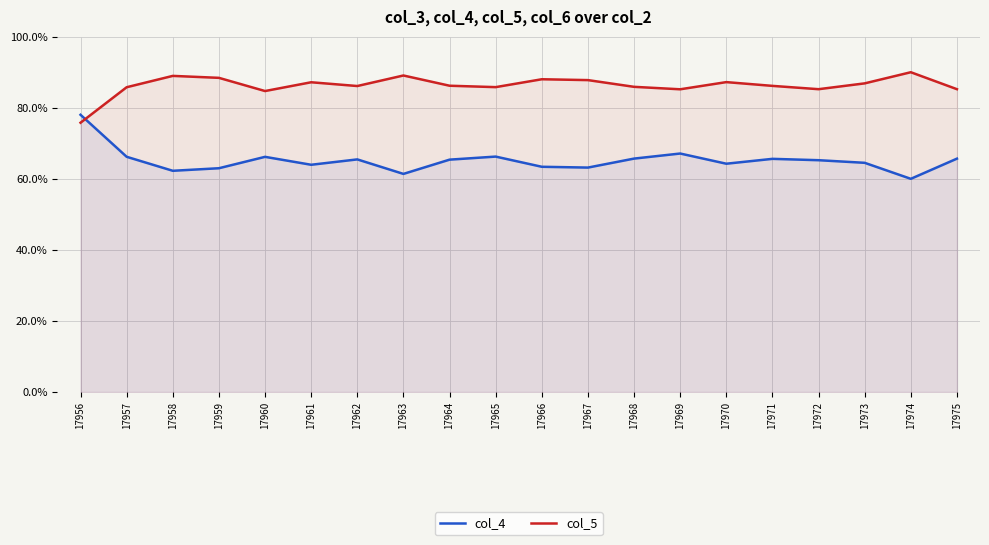

What is the sum of the col_4 values at 17961 and 17967?

127.1